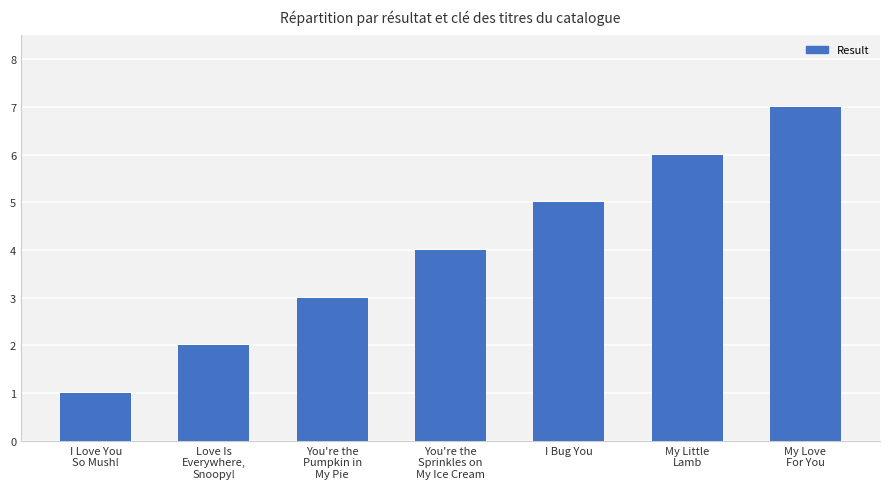

Between I Love You
So Mush! and You're the
Pumpkin in
My Pie, which is larger?

You're the
Pumpkin in
My Pie